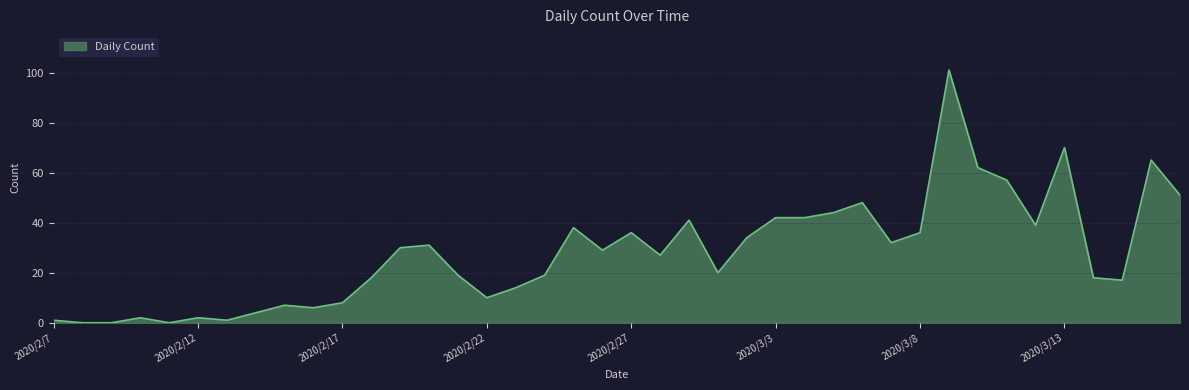

What is the difference between the maximum and minimum values?

101